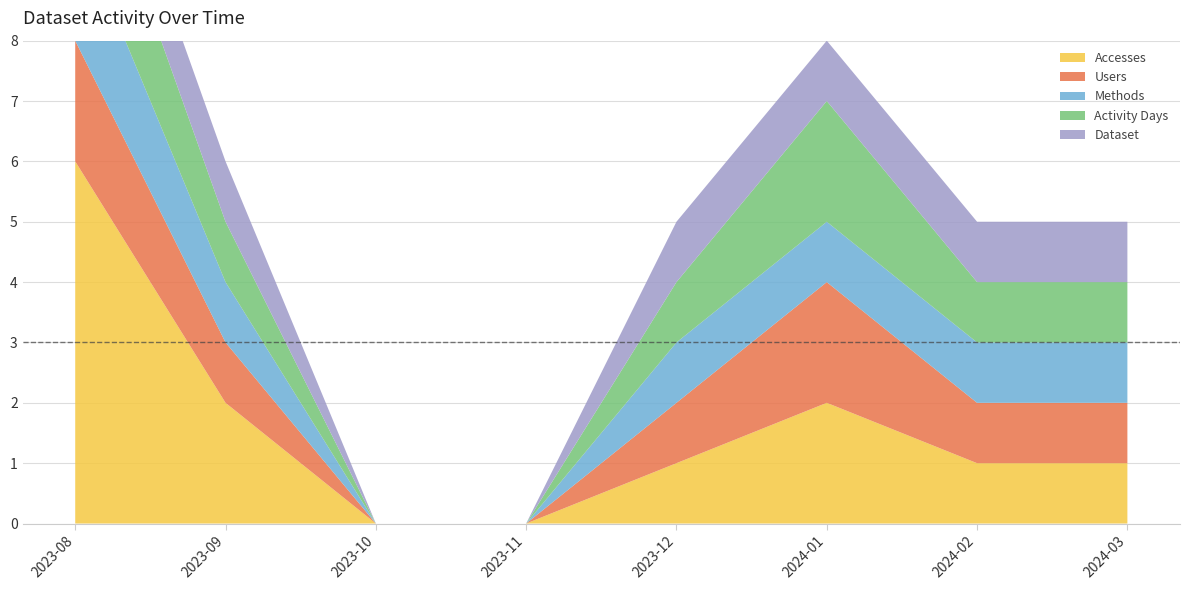

Reading right to left, what are all the values shown in this chart?

Accesses: 1	1	2	1	0	0	2	6
Users: 1	1	2	1	0	0	1	2
Methods: 1	1	1	1	0	0	1	2
Activity Days: 1	1	2	1	0	0	1	2
Dataset: 1	1	1	1	0	0	1	1